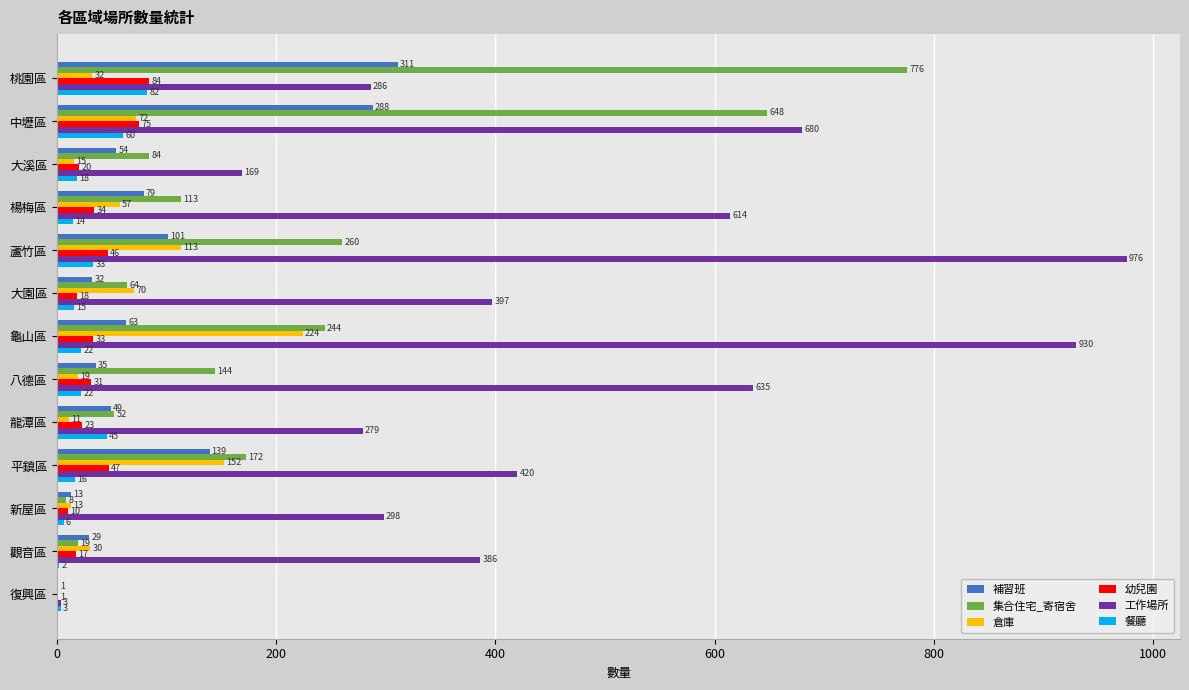

What is the average value of the 工作場所 series?

467